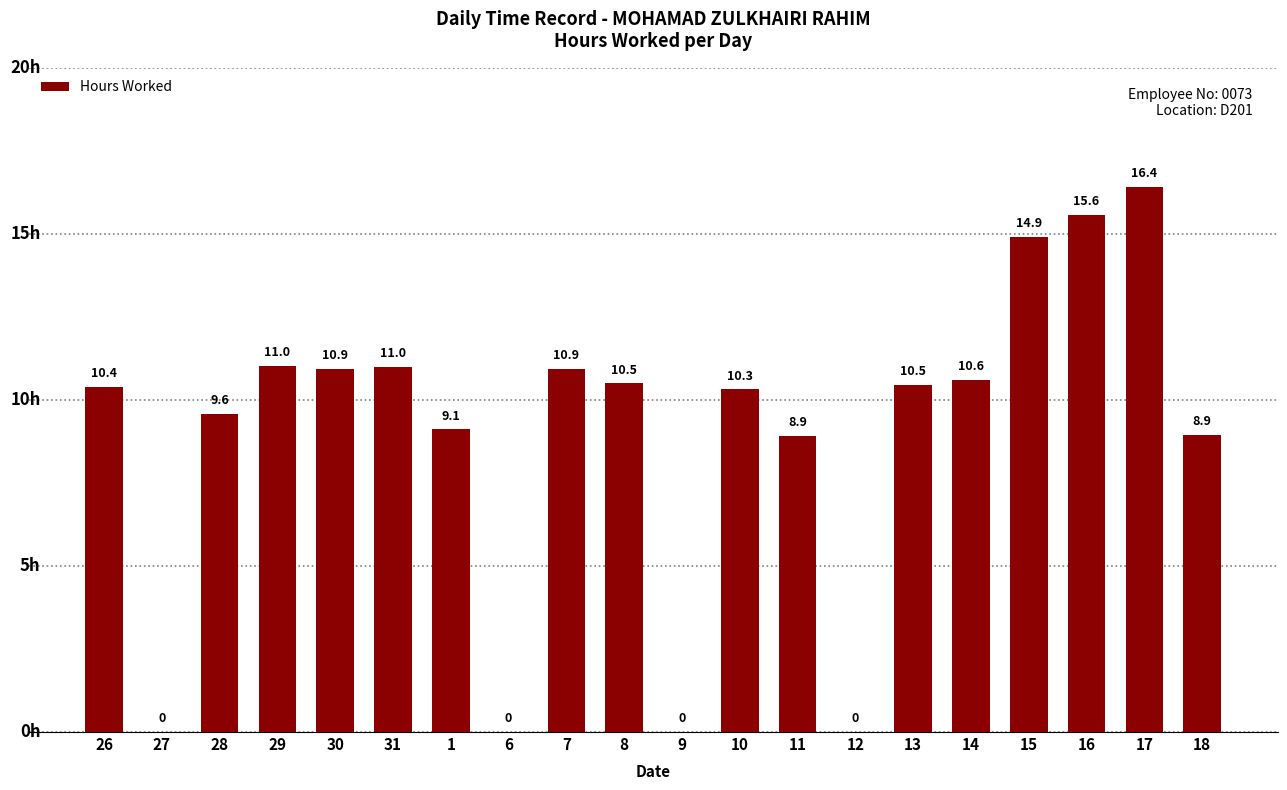

True or false: the data shows 5.0 at 13.

False